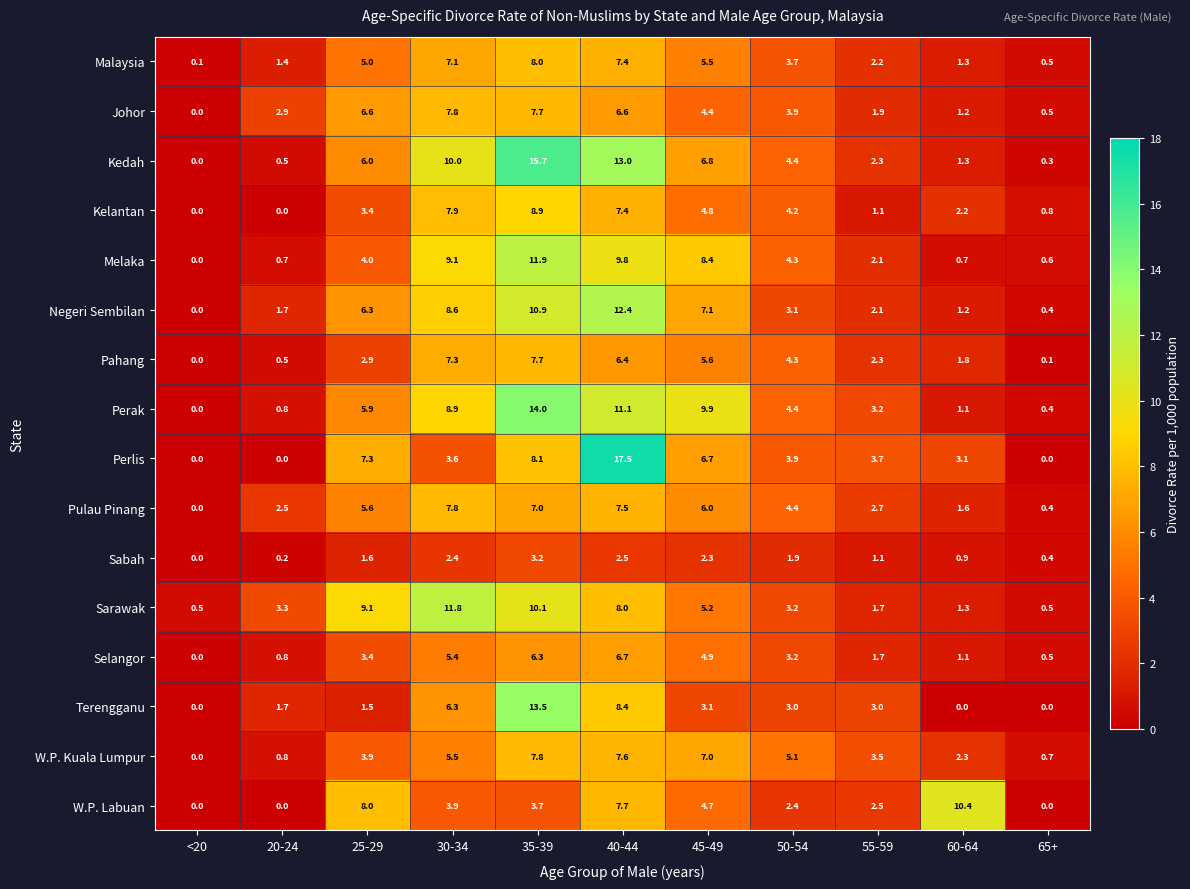

What is the difference between the Kedah values at 50-54 and 40-44?

8.6